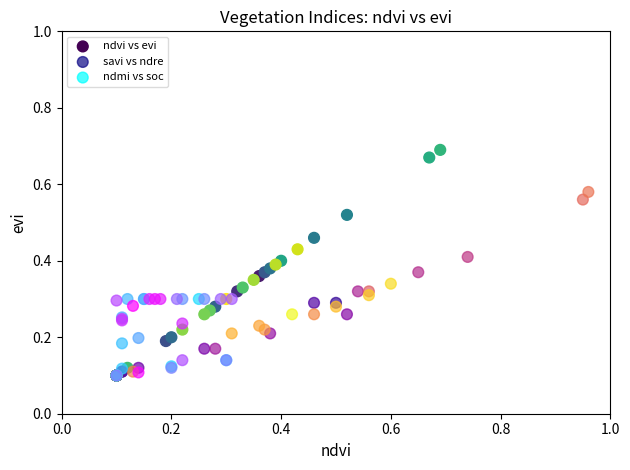

Which series reaches the maximum Y coordinate?

ndvi vs evi